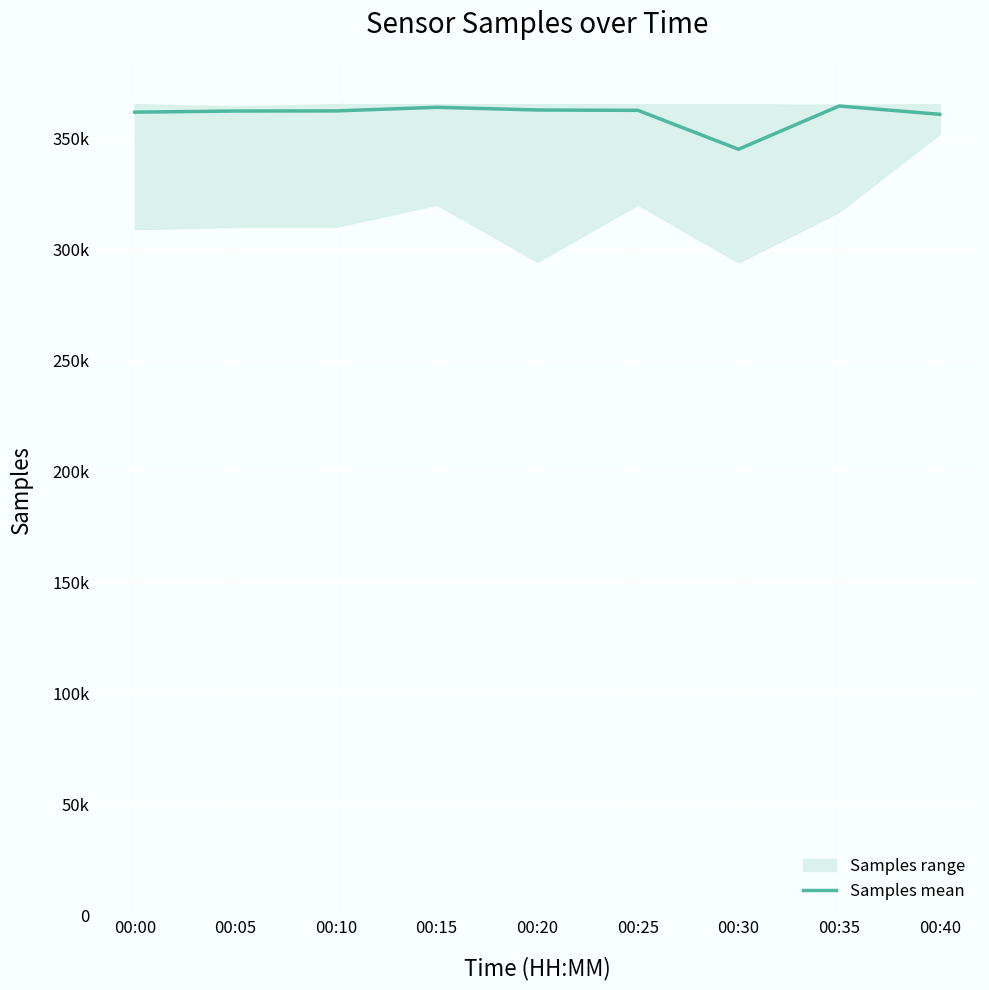

Which label corresponds to the smallest value in the chart?

00:30